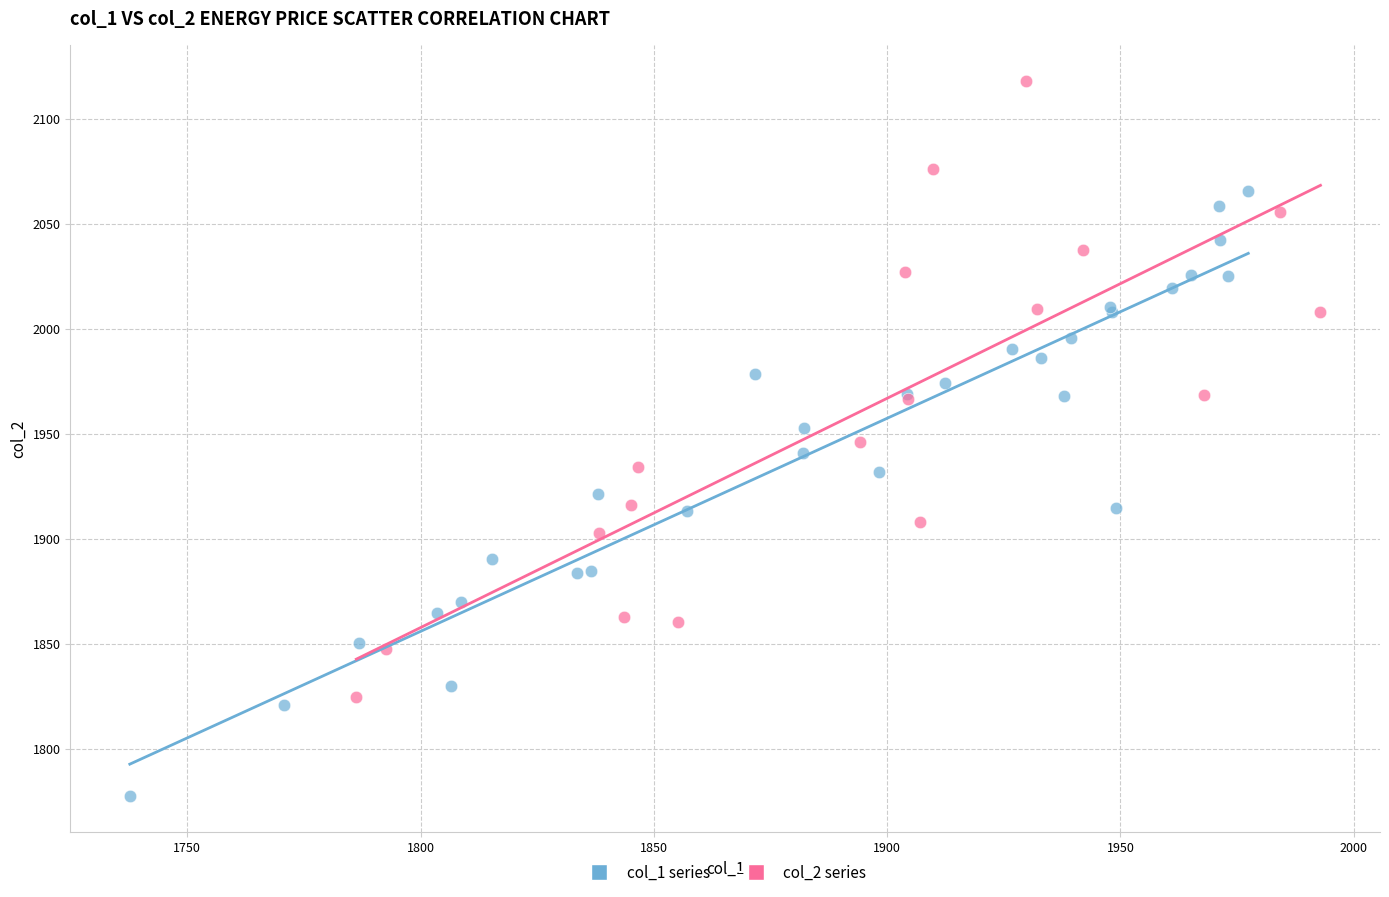

Which series reaches the minimum Y coordinate?

col_1 series